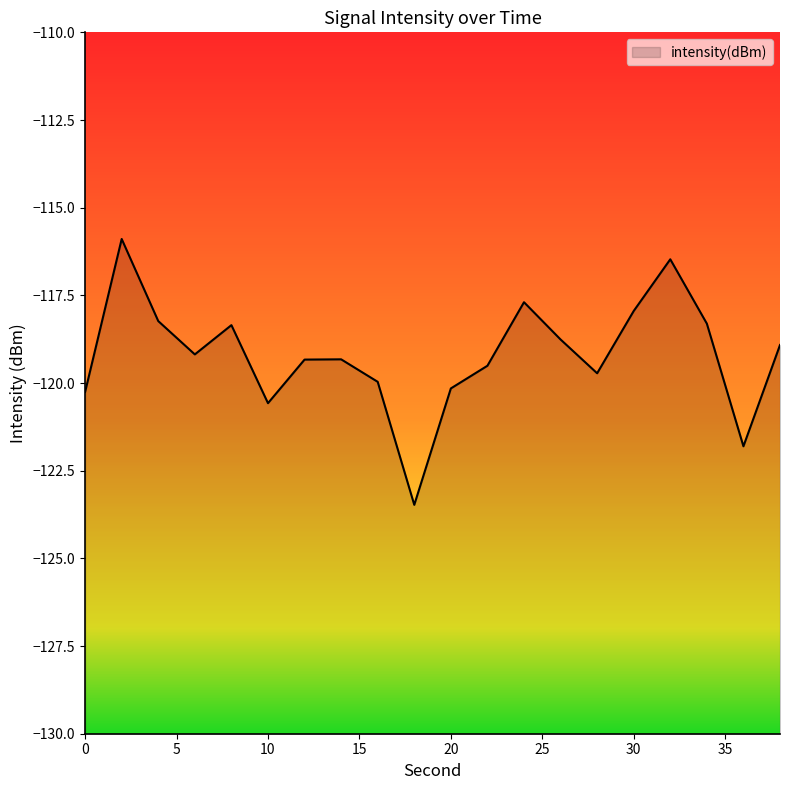

Count the number of data series in this chart.

1